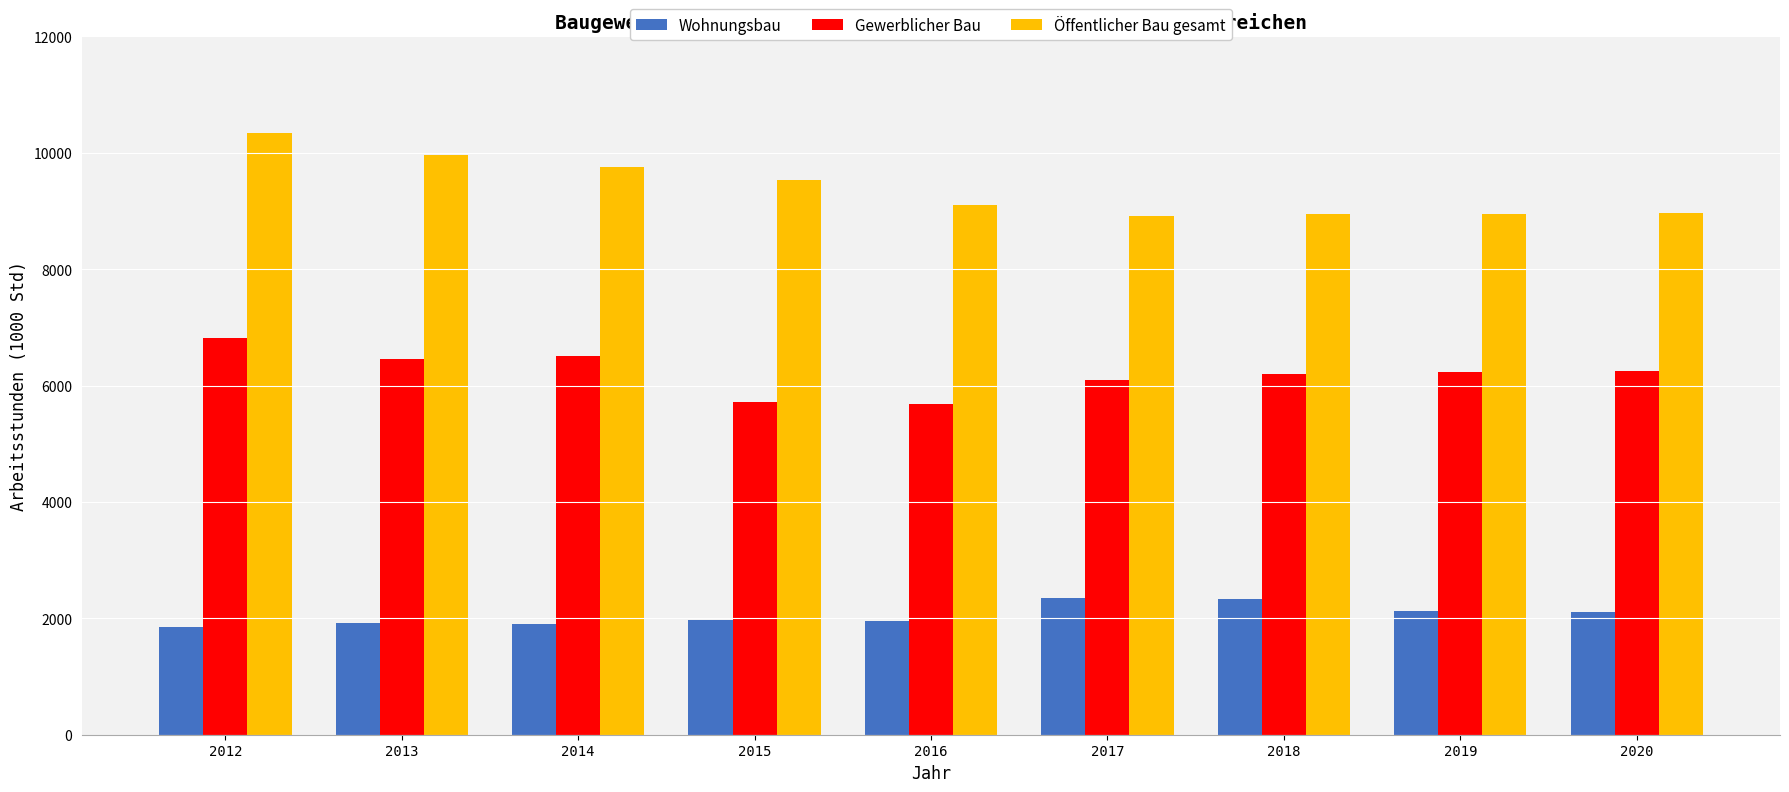

What is the average value of the Öffentlicher Bau gesamt series?

9382.6